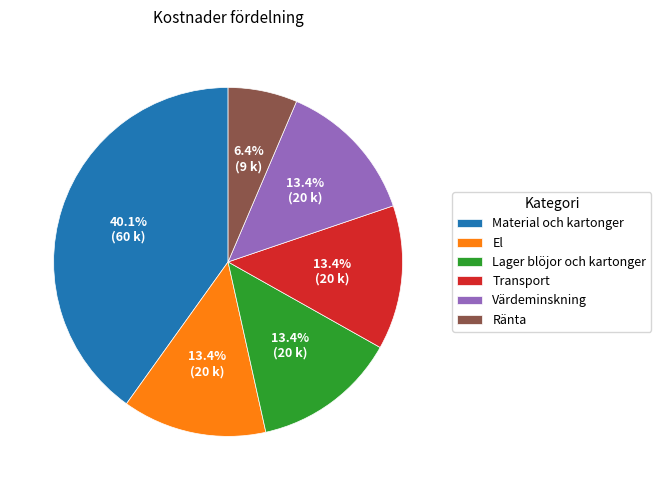

To the nearest percent, what is the difference between the Transport and Material och kartonger slice percentages?

27%